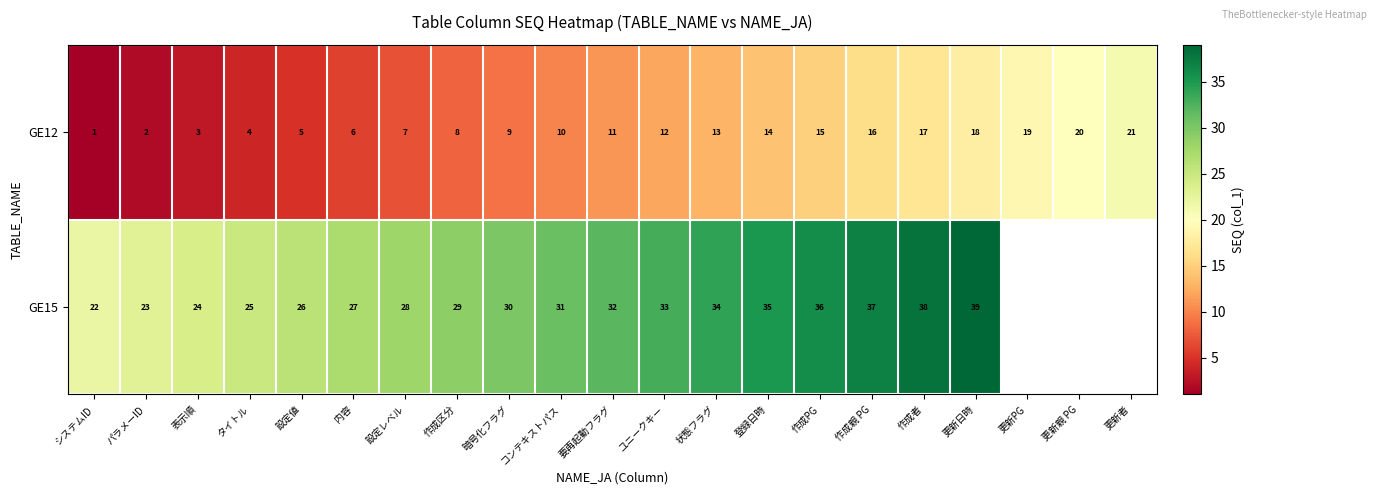

At which label does GE12 reach its minimum?

システムID